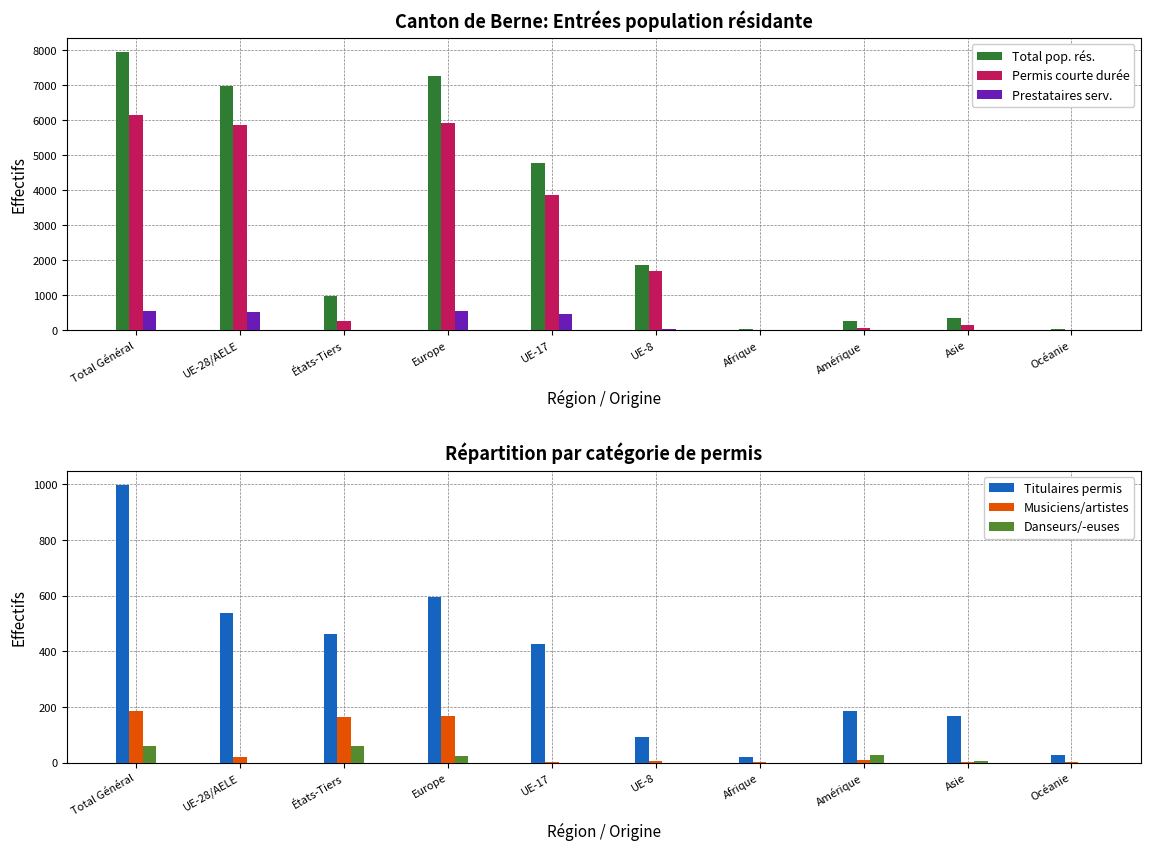

Are the bars horizontal?

No